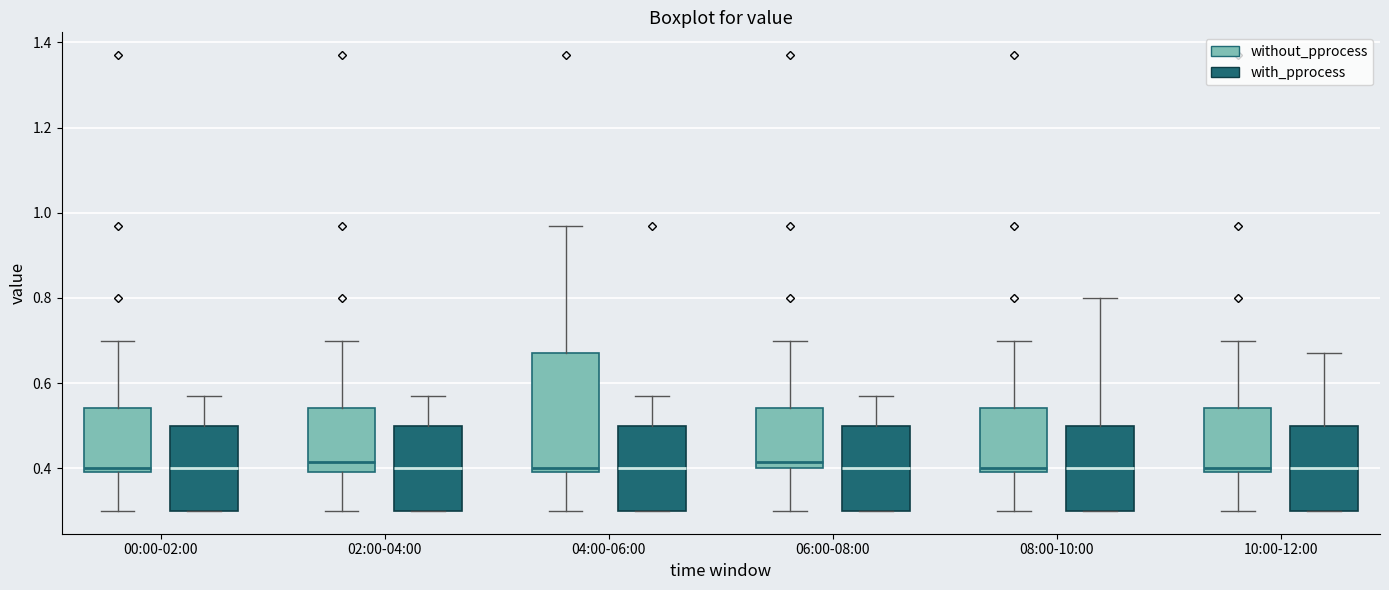

Where does the median line of the box for 06:00-08:00 (with_pprocess) sit on the y-axis? The values are not printed on the chart, so give them approximately, as read against the axis.

0.40